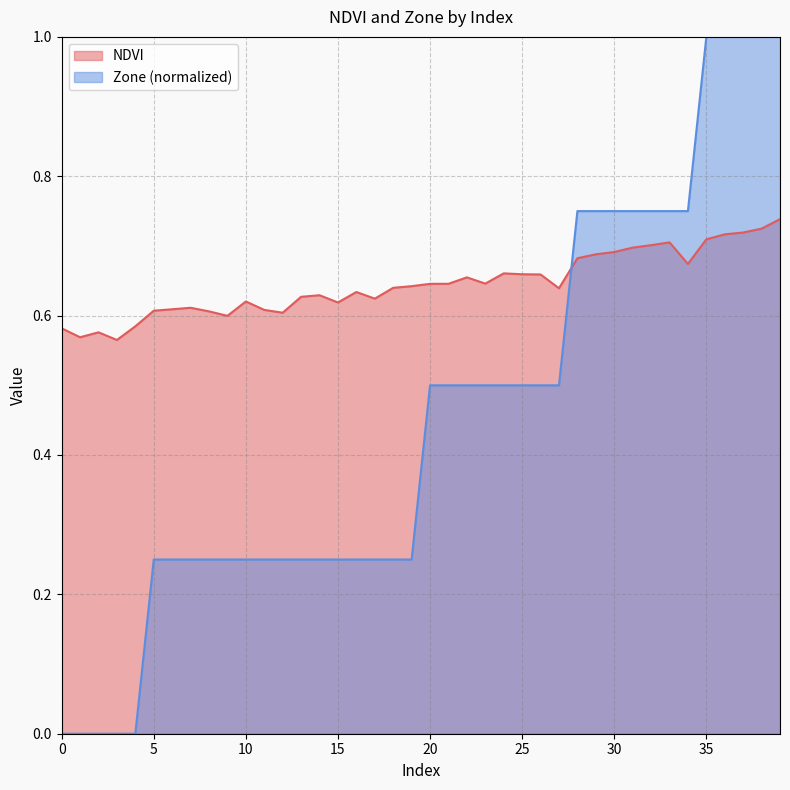

What is the difference between the second highest and minimum values in the Zone series?

1.0